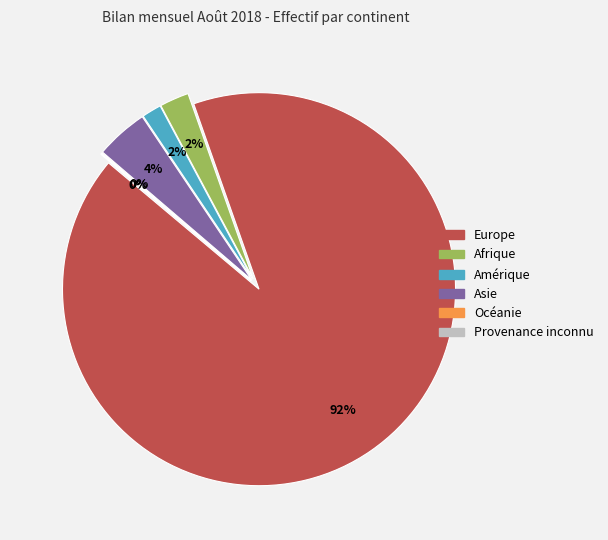

Count the number of slices in the pie.

6